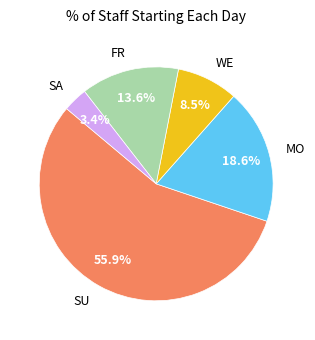

Do WE and FR together represent more than half of the pie?

No